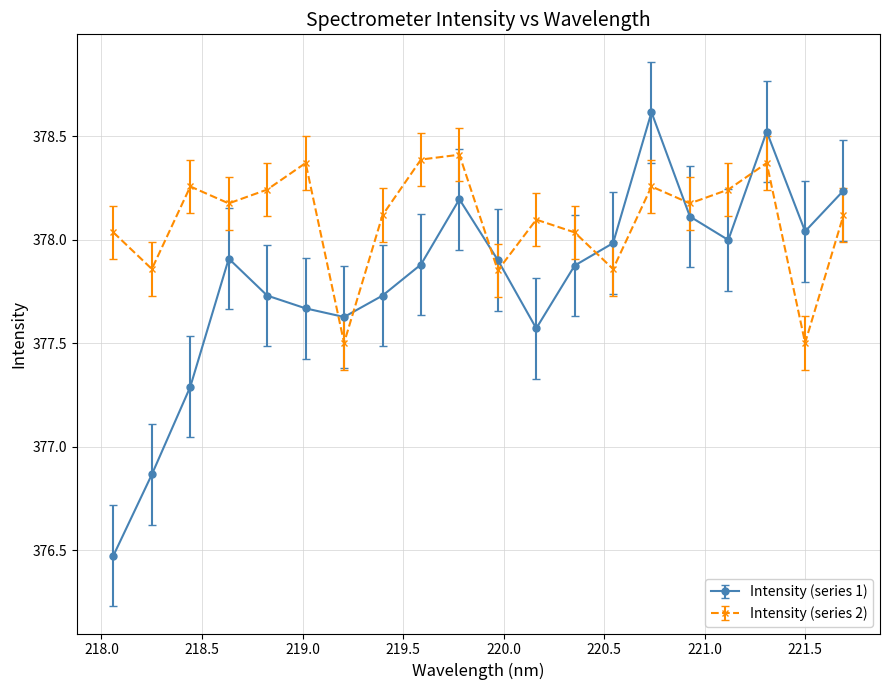

How many lines are shown in the chart?

2